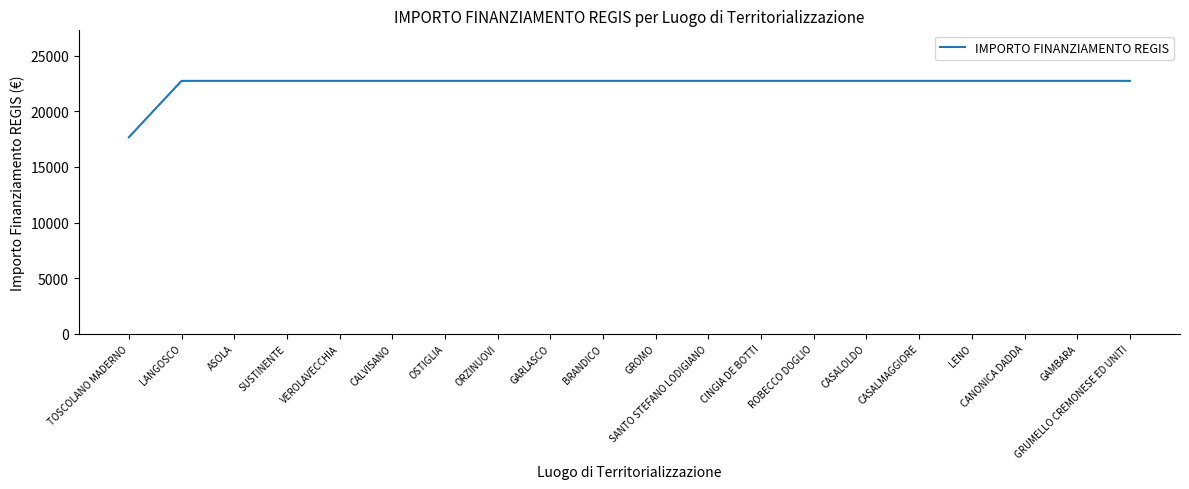

Approximately how many times larger is the value at GARLASCO compared to TOSCOLANO MADERNO?

1.3